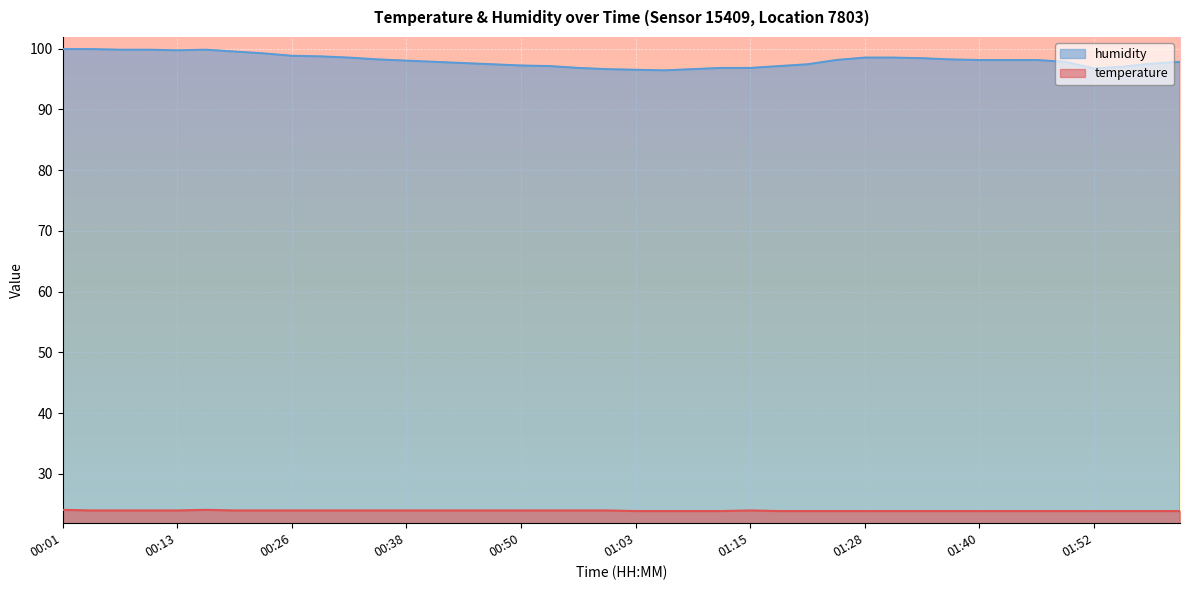

The value of humidity at 01:12 is 96.8. True or false?

True